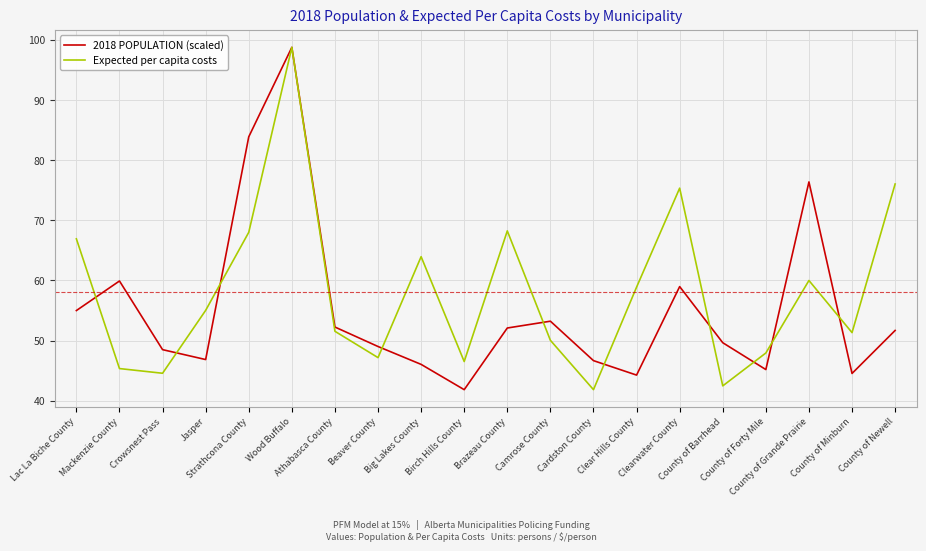

True or false: Expected per capita costs has a value of 30.1 at Lac La Biche County.

False